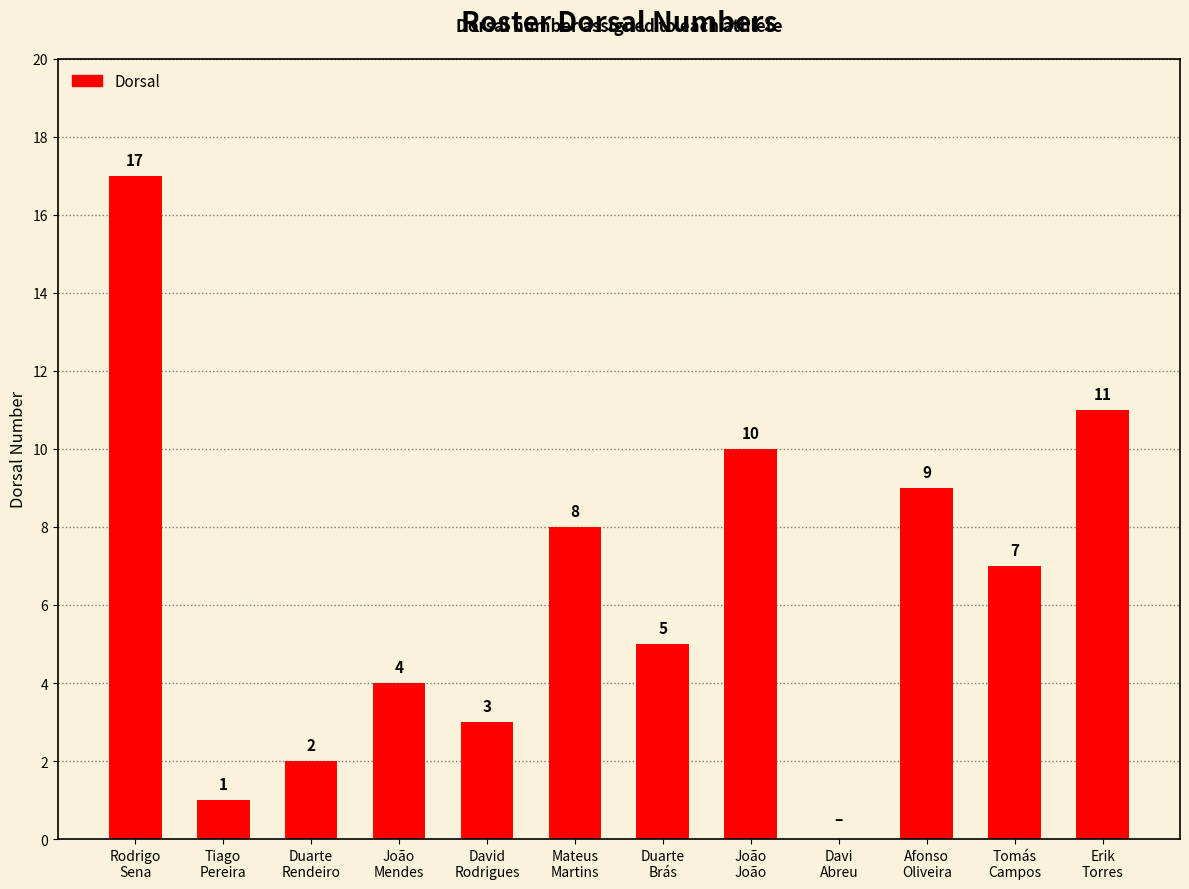

True or false: the data shows 9 at Afonso
Oliveira.

True